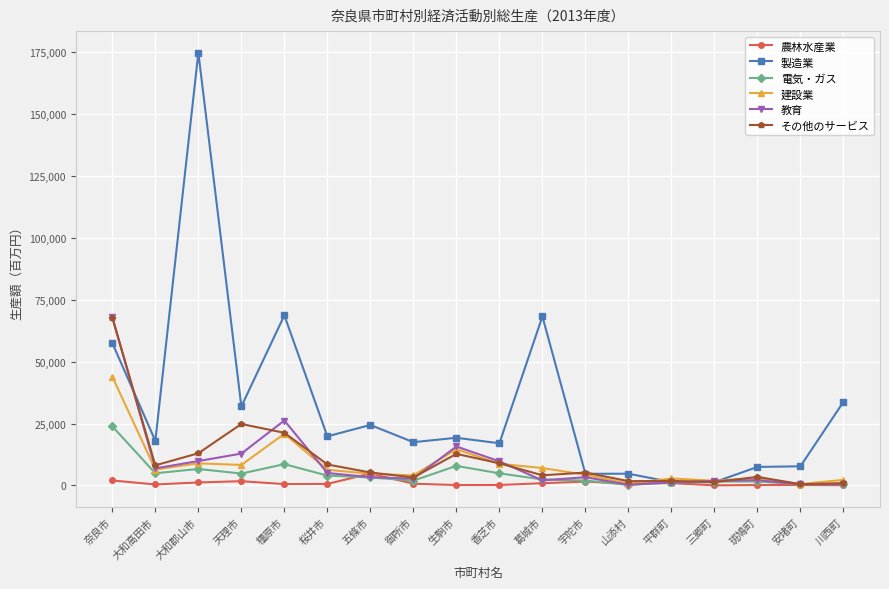

What is the difference between the highest and lowest values at 五條市?

21196